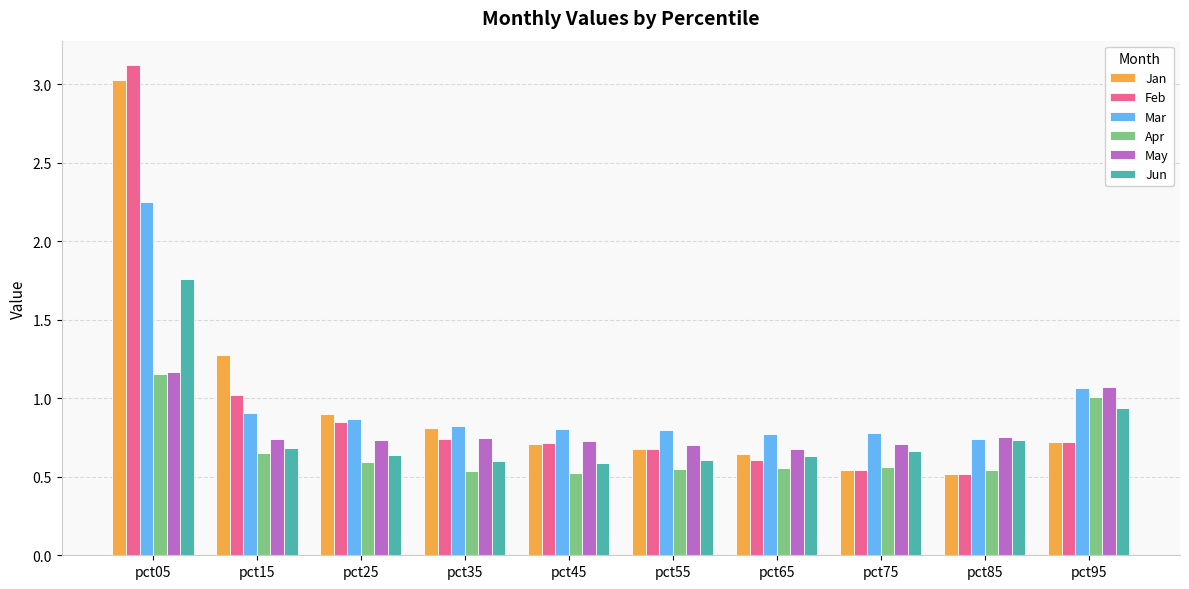

What is the total value across all series at pct15?

5.3